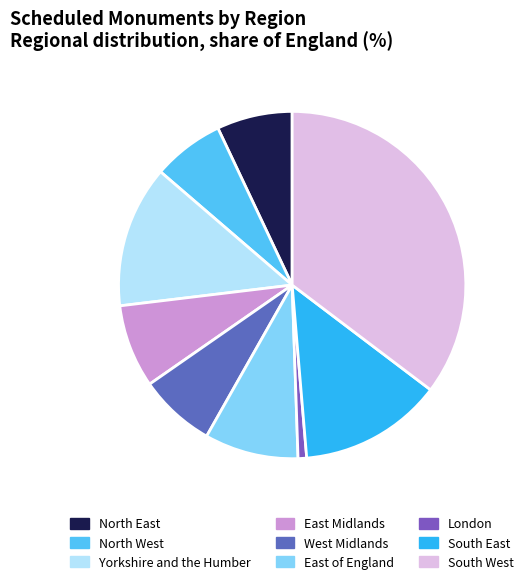

Rank the categories by value from highest to lowest.

South West, South East, Yorkshire and the Humber, East of England, East Midlands, West Midlands, North East, North West, London